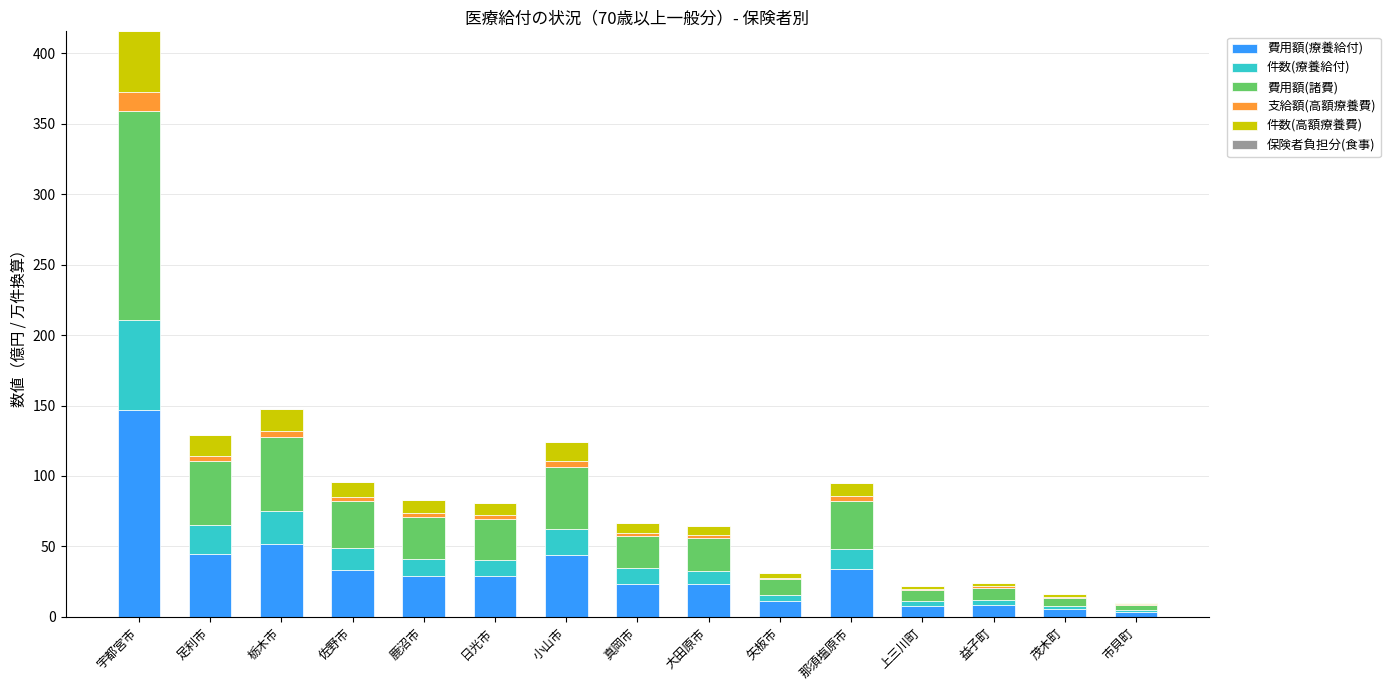

What is the highest value of the 費用額(療養給付) series?

147.2